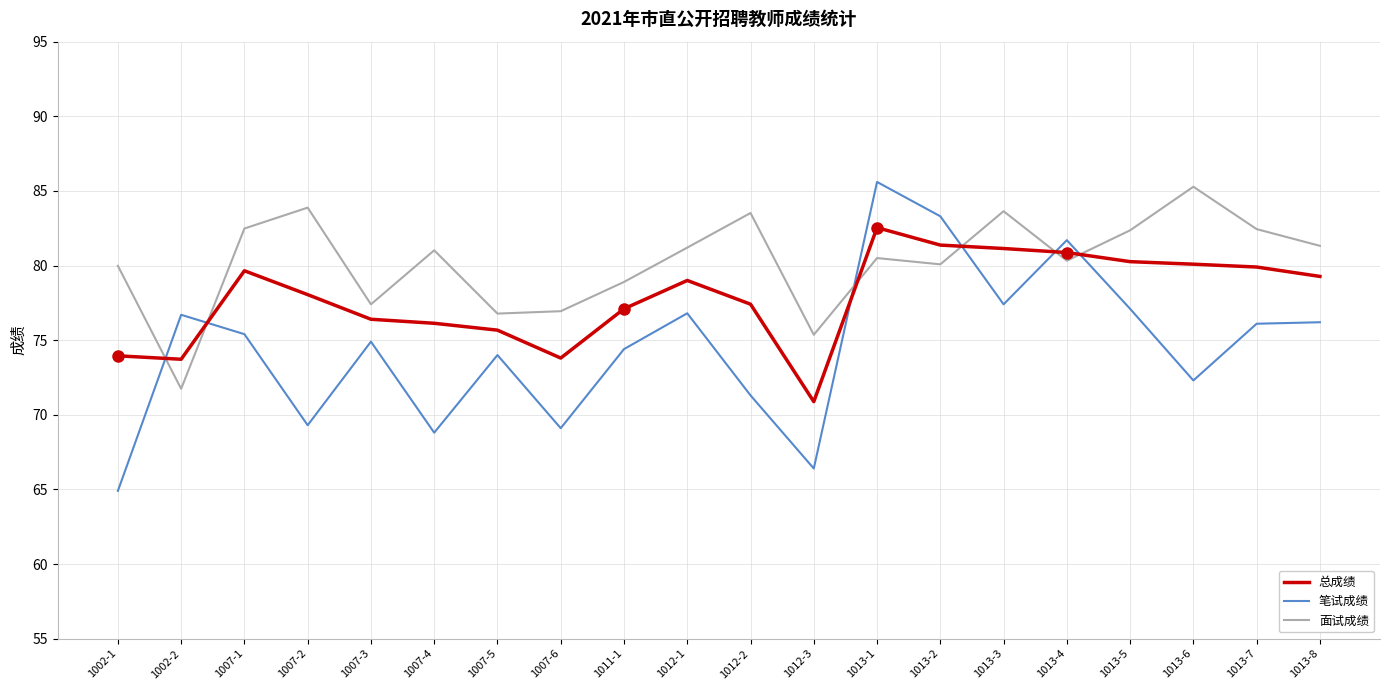

In 面试成绩, how many points are higher than both neighbors (excluding endpoints)?

6